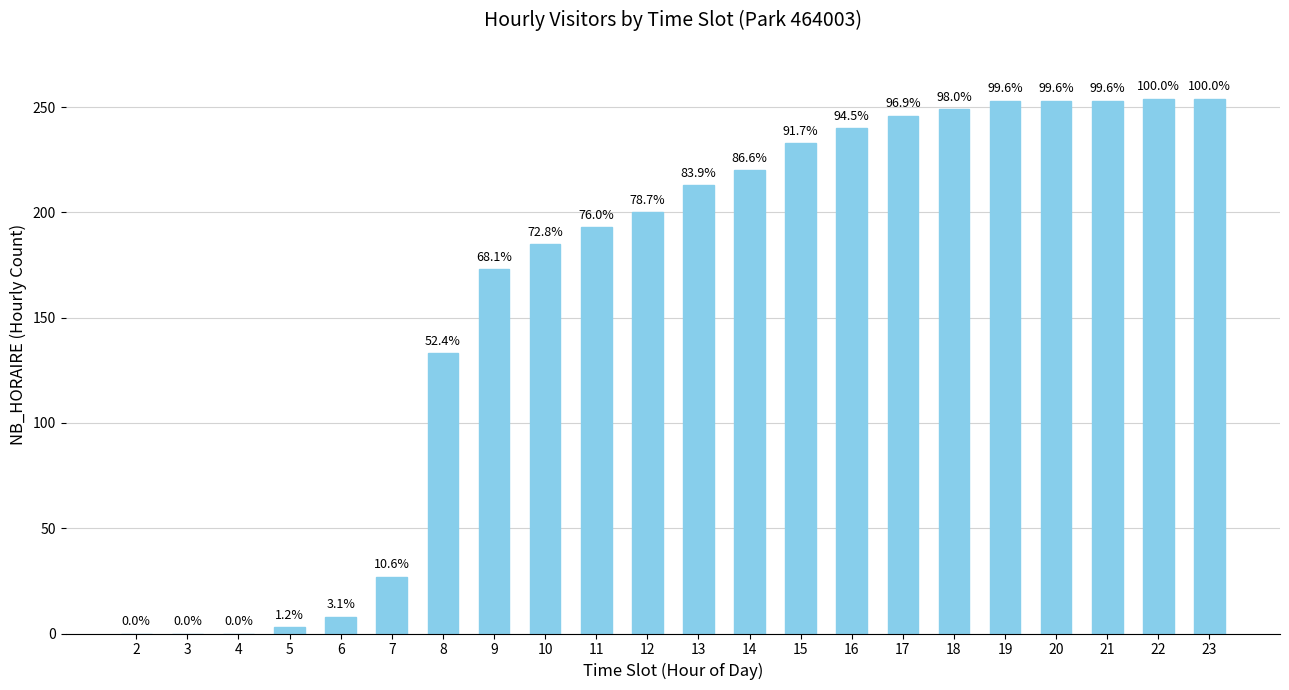

What is the maximum value shown in the chart?

254